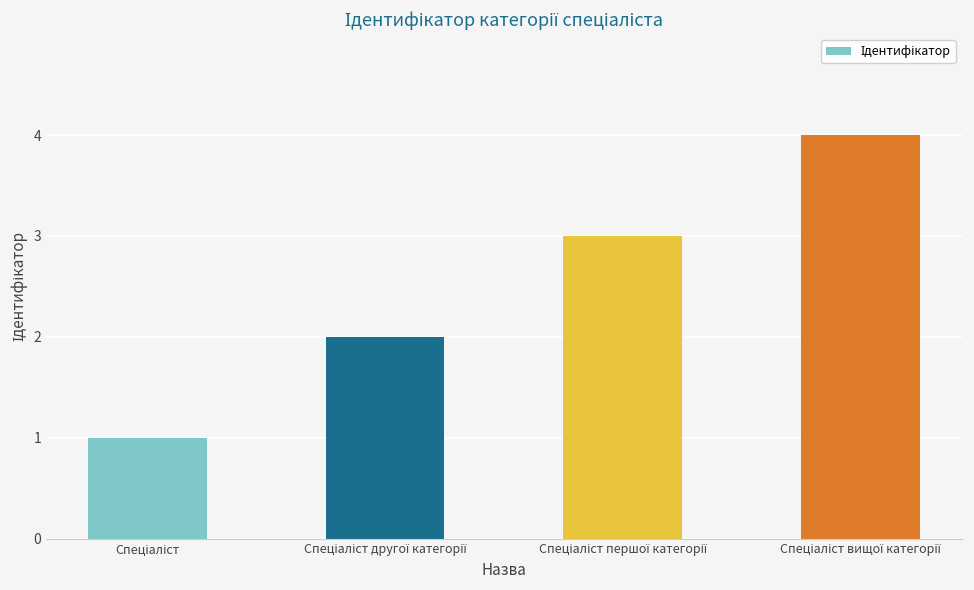

What is the smallest value displayed?

1